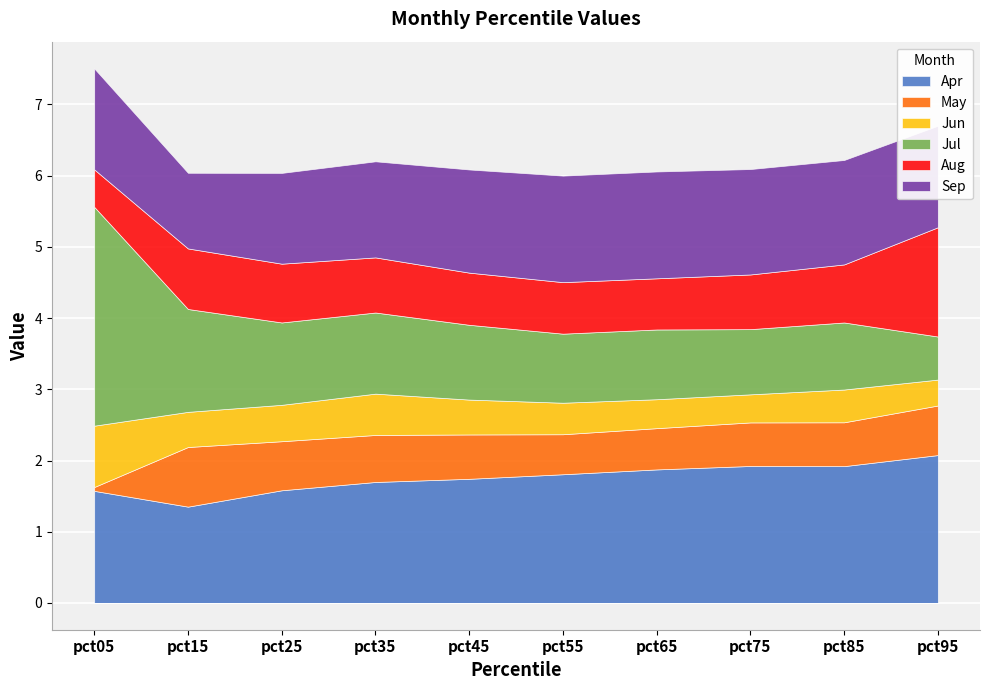

What is the difference between the maximum and minimum values in the Sep series?

0.4